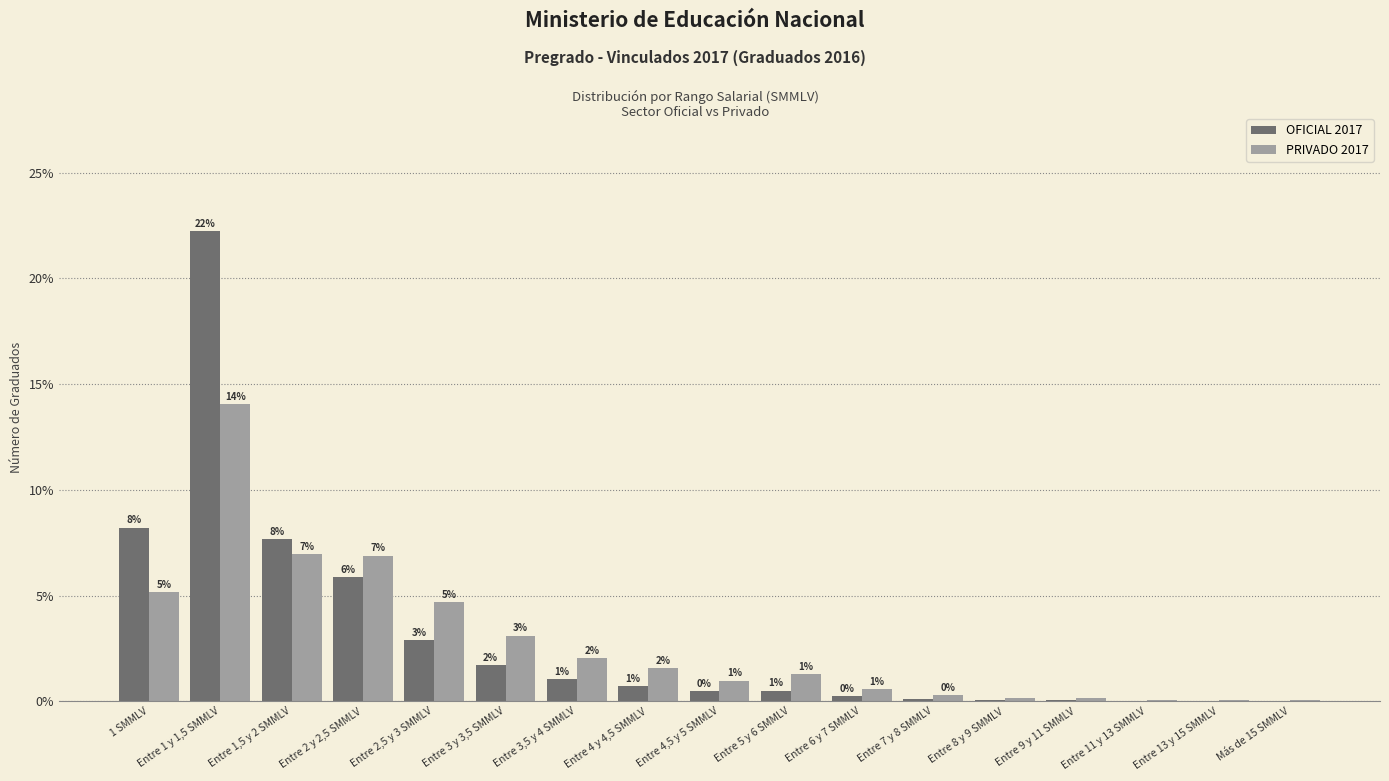

Which series has the largest total across all categories?

OFICIAL 2017